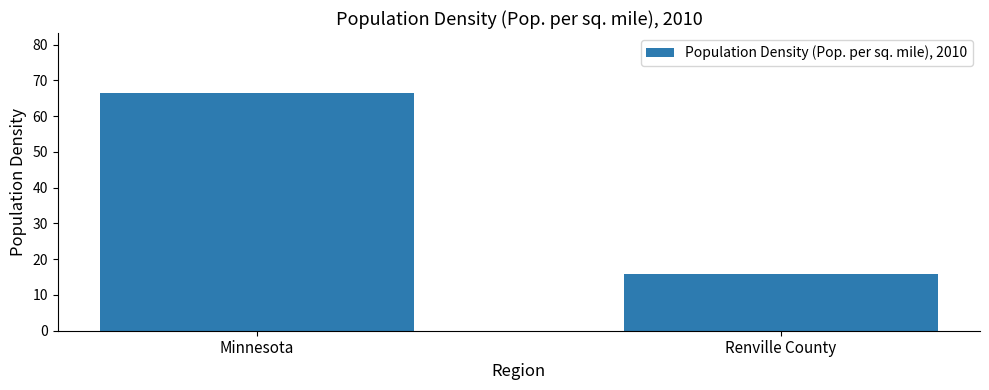

Which label corresponds to the smallest value in the chart?

Renville County